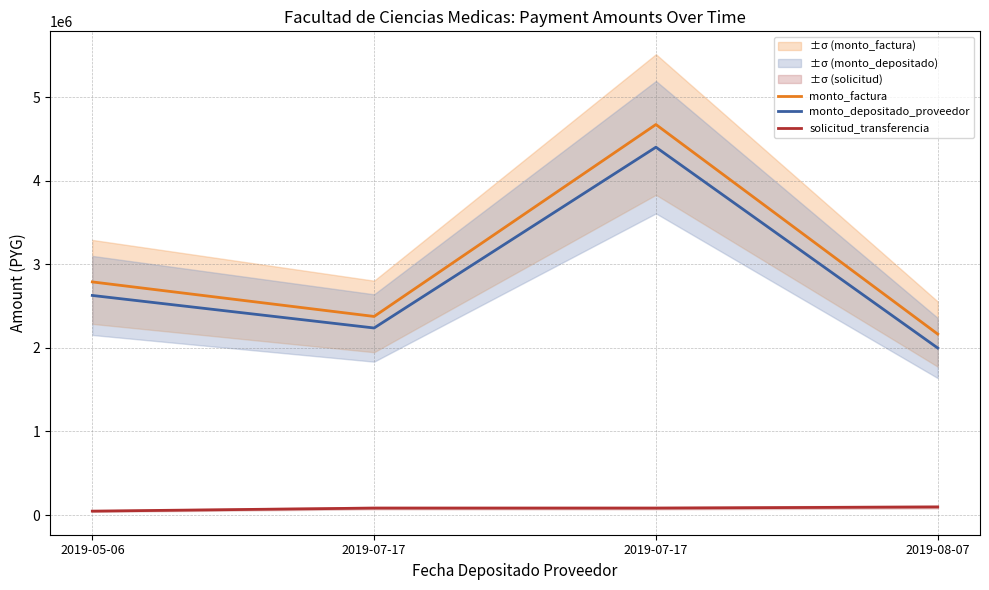

Does the chart display data point markers on the line(s)?

No